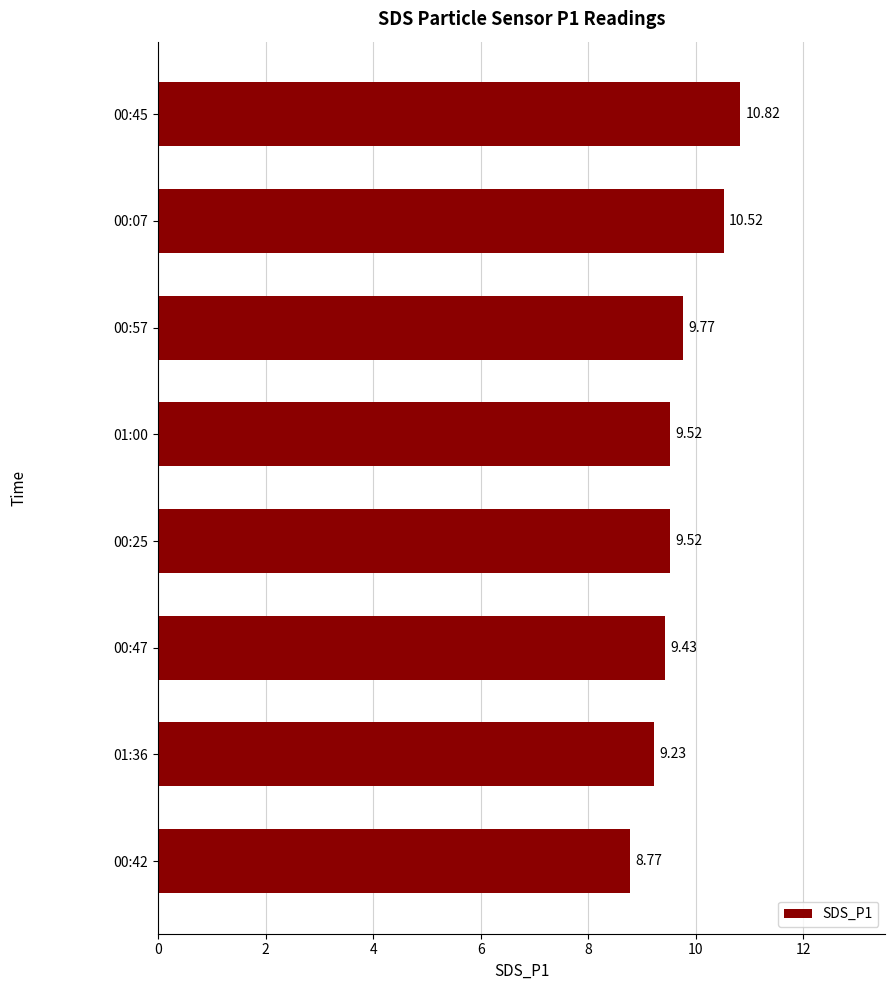

Are the bars grouped side by side (vs. stacked)?

No